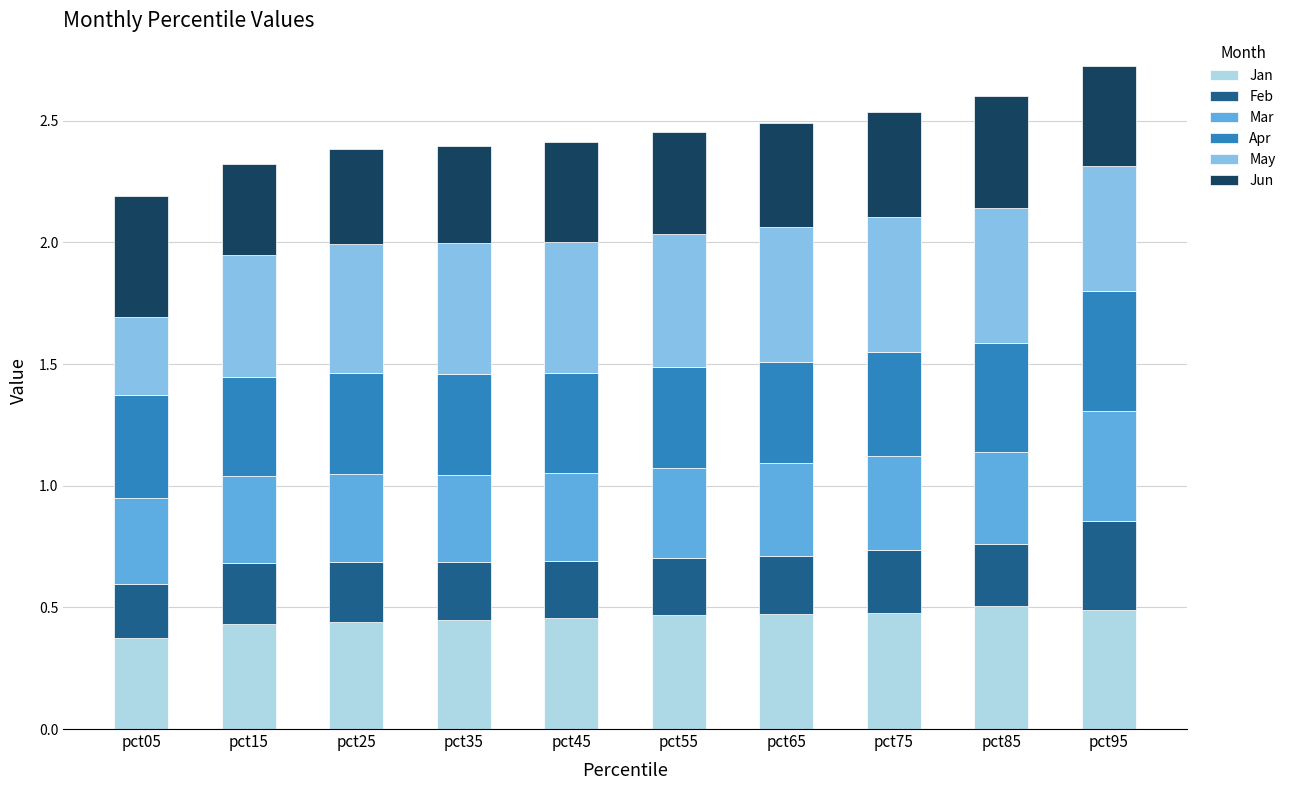

What is the sum of all Jan values?

4.6